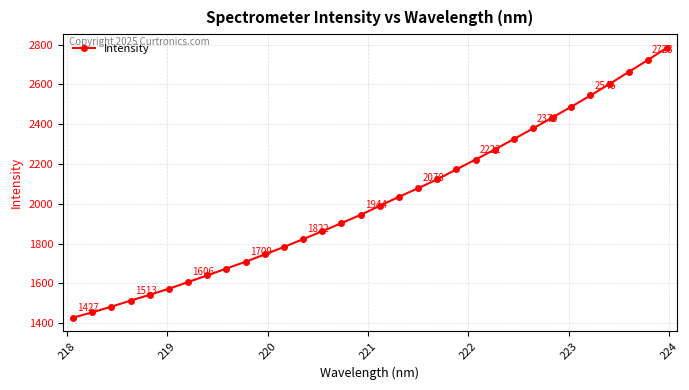

What is the sum of all values?

64513.3